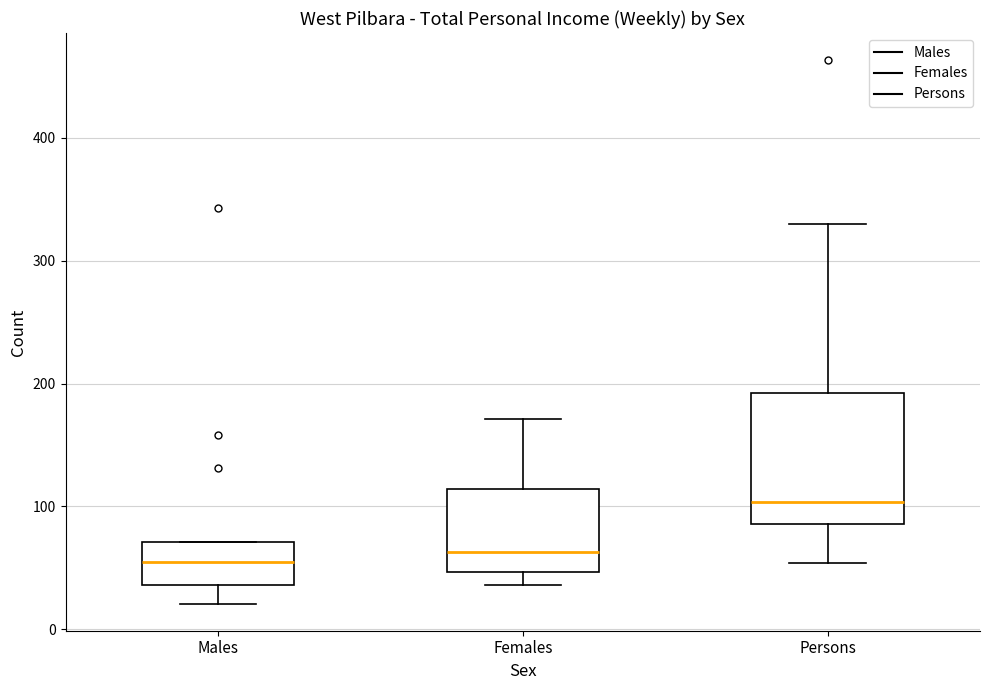

Reading left to right, transcribe this box plot: for each box, give where its median line is, the range the box spans, and where its two whiskers end, as read against the y-axis. The values are not printed on the chart, so give them approximately, as read against the axis.

Males: median 60, box 40 to 70, whiskers 20 to 70
Females: median 60, box 50 to 110, whiskers 40 to 170
Persons: median 100, box 90 to 190, whiskers 50 to 330